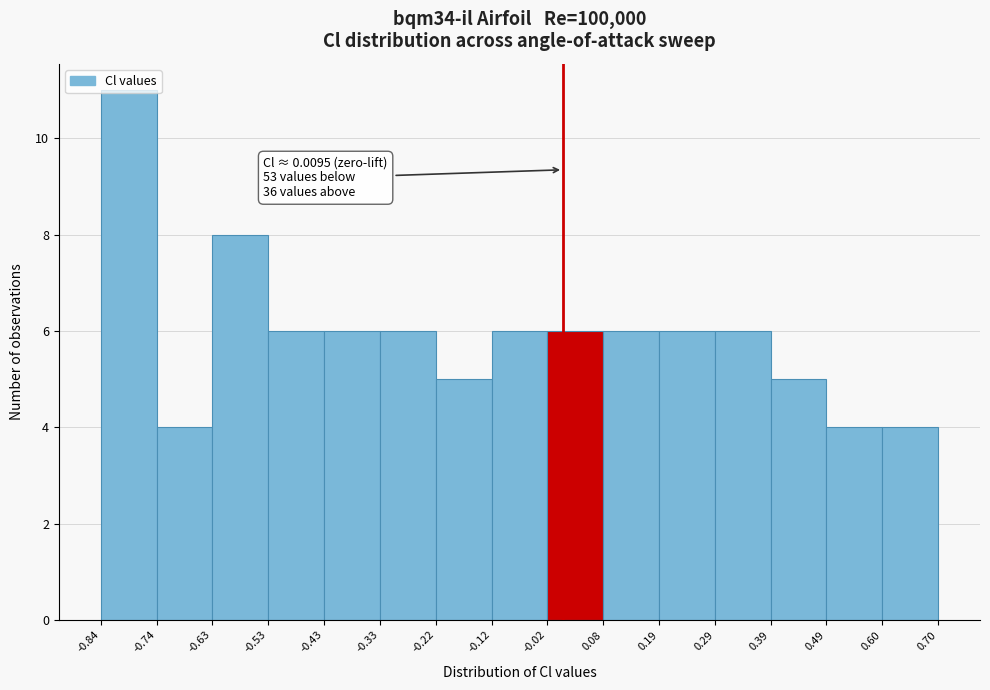

Which range on the x-axis has the tallest bar?

-0.84 to -0.74